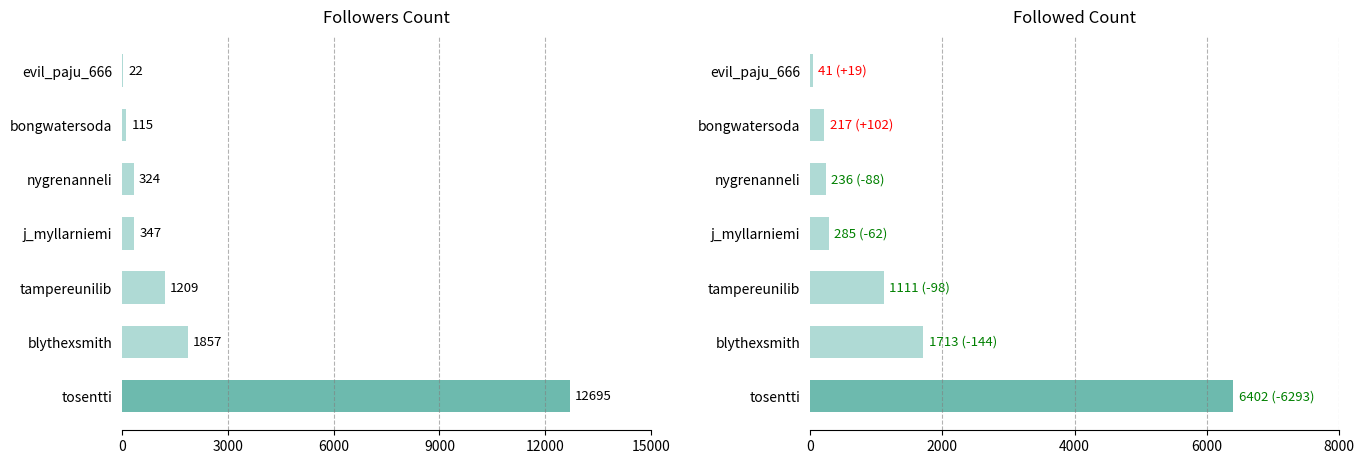

What is the maximum value shown in the chart?

12695